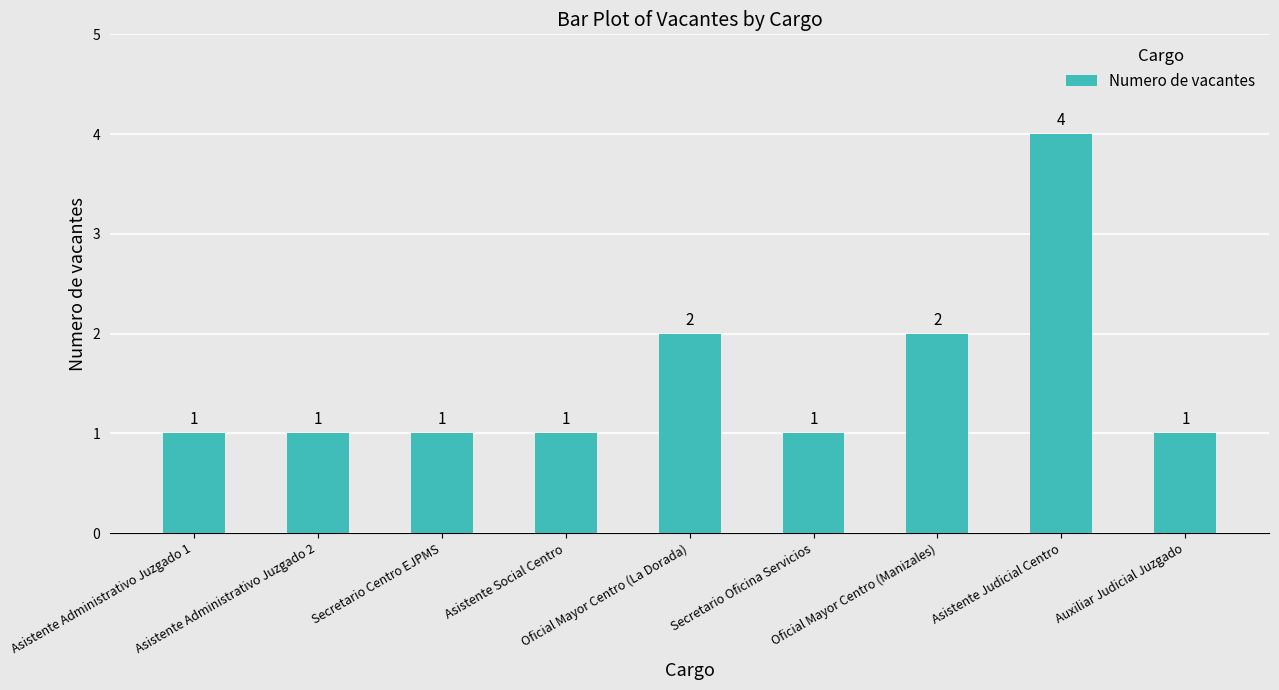

How many values are between 1 and 2?

8